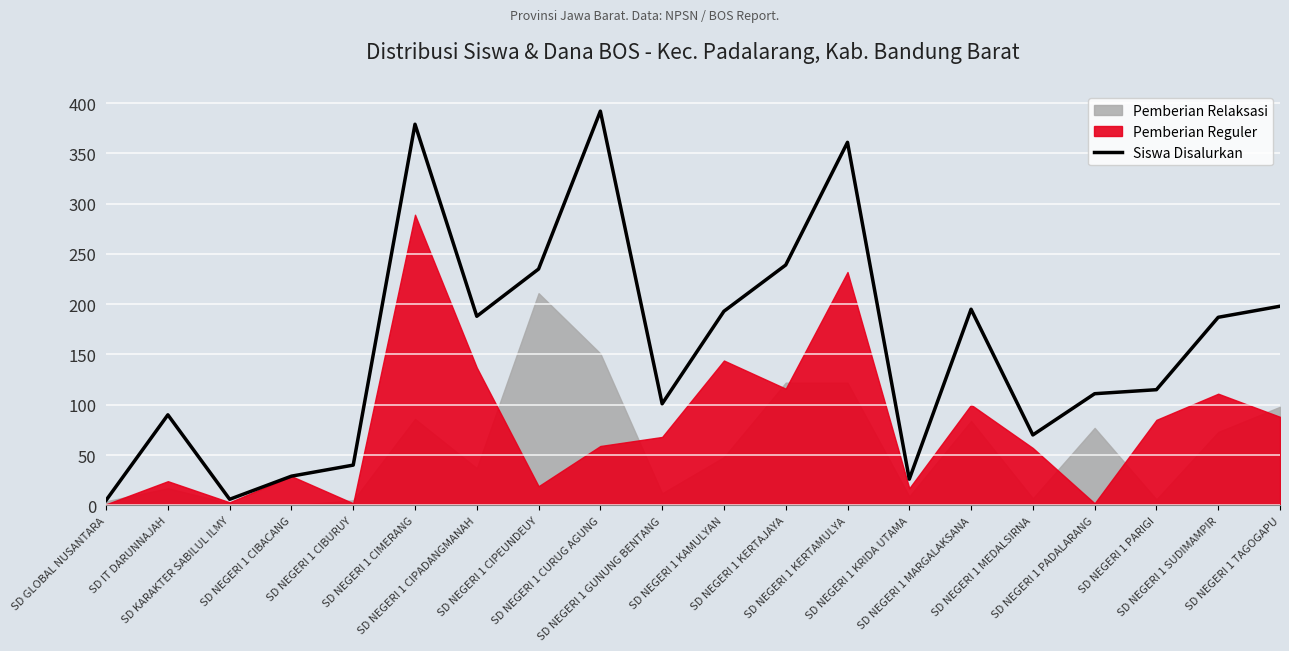

Reading right to left, transcribe all the data shown in this chart.

198	187	115	111	70	195	26	361	239	193	101	392	235	188	379	40	29	6	90	5